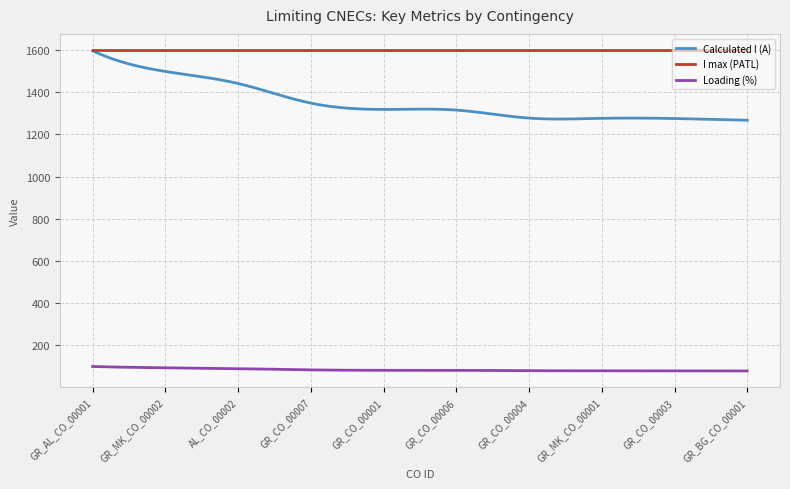

True or false: Calculated I (A) and Loading (%) intersect in this chart.

False